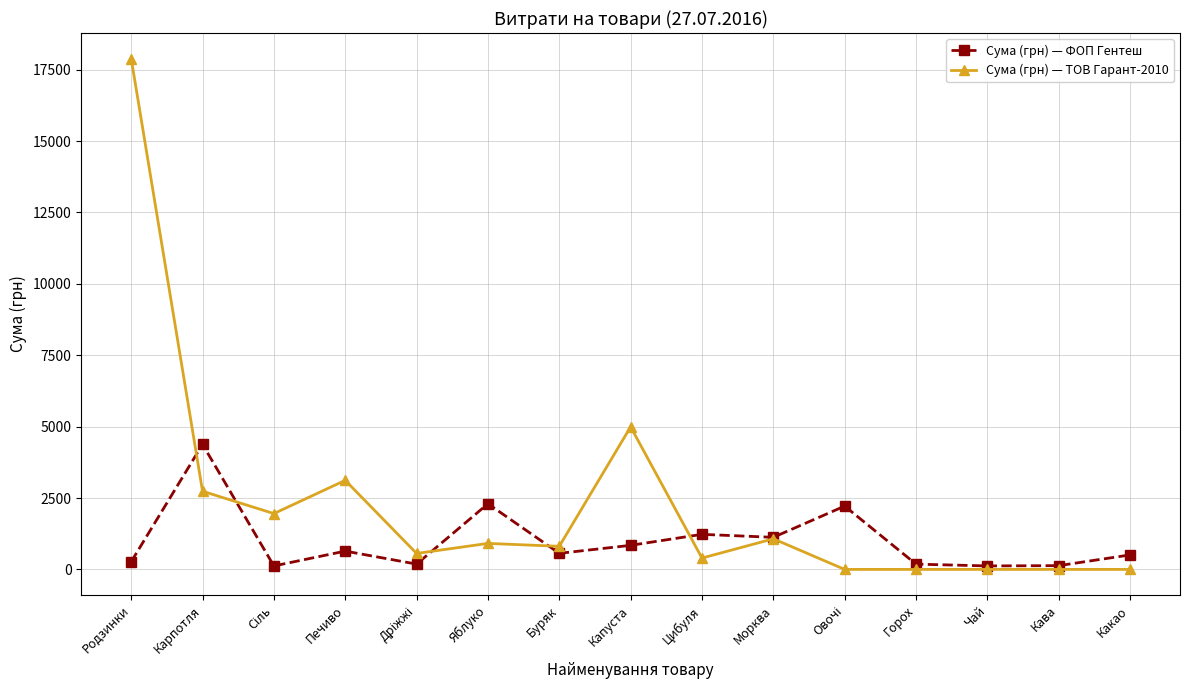

Rank the series by their average value, from highest to lowest.

Сума (грн) — ТОВ Гарант-2010, Сума (грн) — ФОП Гентеш